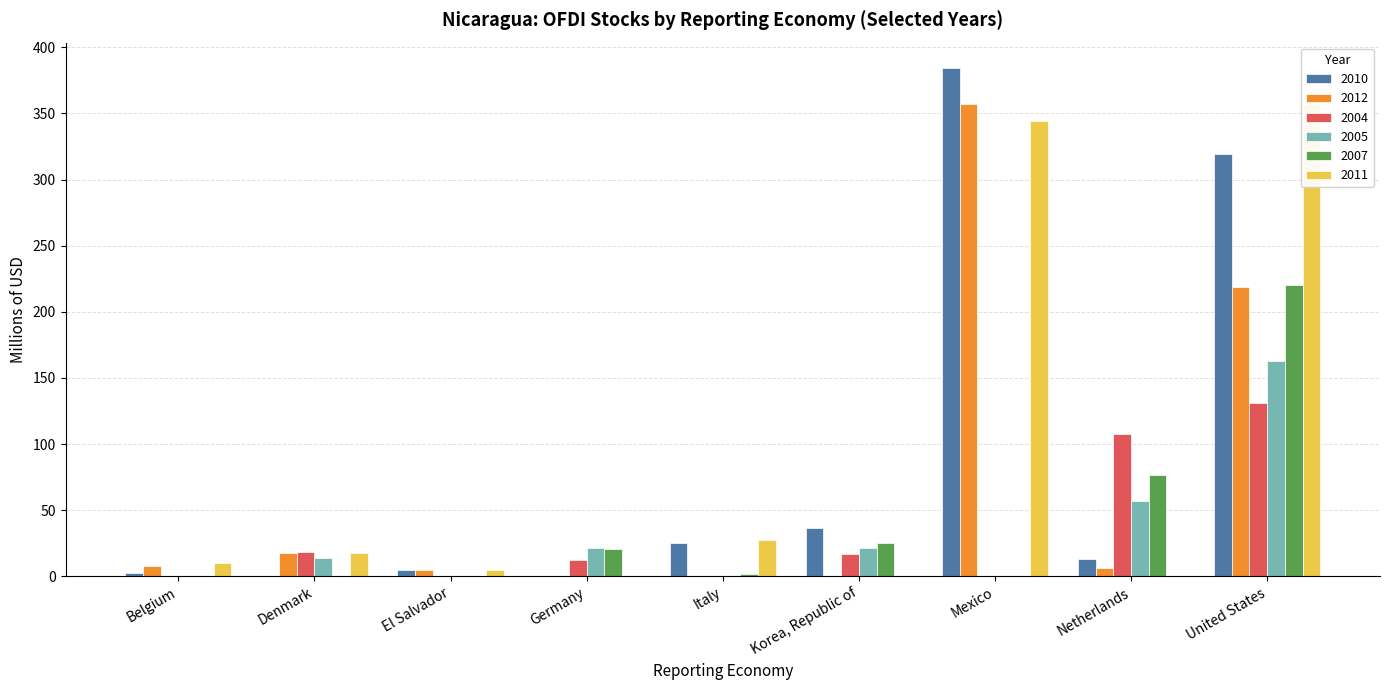

Reading right to left, transcribe all the data shown in this chart.

2010: United States=319.0	Netherlands=13.4	Mexico=384.4	Korea, Republic of=36.3	Italy=25.0	Germany=0.0	El Salvador=5.0	Denmark=0.0	Belgium=2.7
2012: United States=219.0	Netherlands=6.3	Mexico=356.9	Korea, Republic of=0.0	Italy=0.0	Germany=0.0	El Salvador=5.0	Denmark=17.7	Belgium=7.9
2004: United States=131.0	Netherlands=107.6	Mexico=0.0	Korea, Republic of=16.6	Italy=0.0	Germany=12.3	El Salvador=0.0	Denmark=18.3	Belgium=0.0
2005: United States=163.0	Netherlands=56.6	Mexico=0.0	Korea, Republic of=21.1	Italy=0.0	Germany=21.2	El Salvador=0.0	Denmark=14.2	Belgium=0.0
2007: United States=220.0	Netherlands=76.5	Mexico=0.0	Korea, Republic of=25.1	Italy=2.1	Germany=20.6	El Salvador=0.0	Denmark=0.0	Belgium=0.0
2011: United States=357.0	Netherlands=0.0	Mexico=344.4	Korea, Republic of=0.0	Italy=27.2	Germany=0.0	El Salvador=5.0	Denmark=17.4	Belgium=10.4